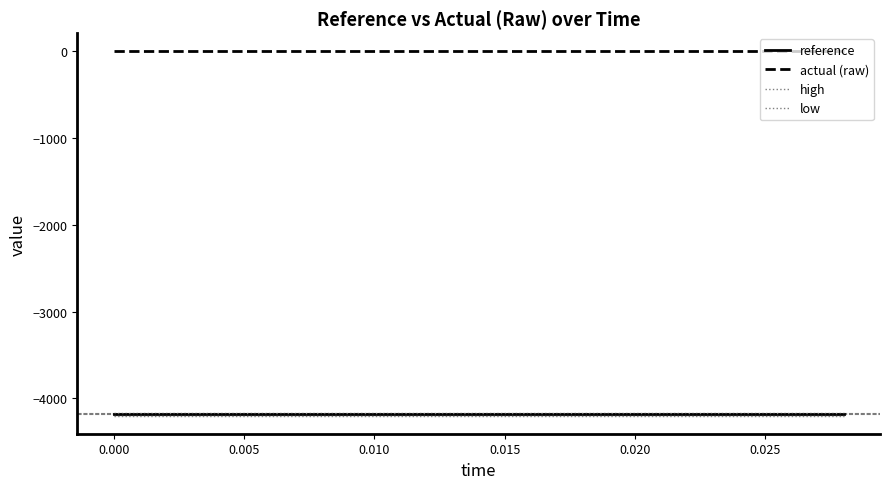

What is the maximum value for reference?

-4183.7